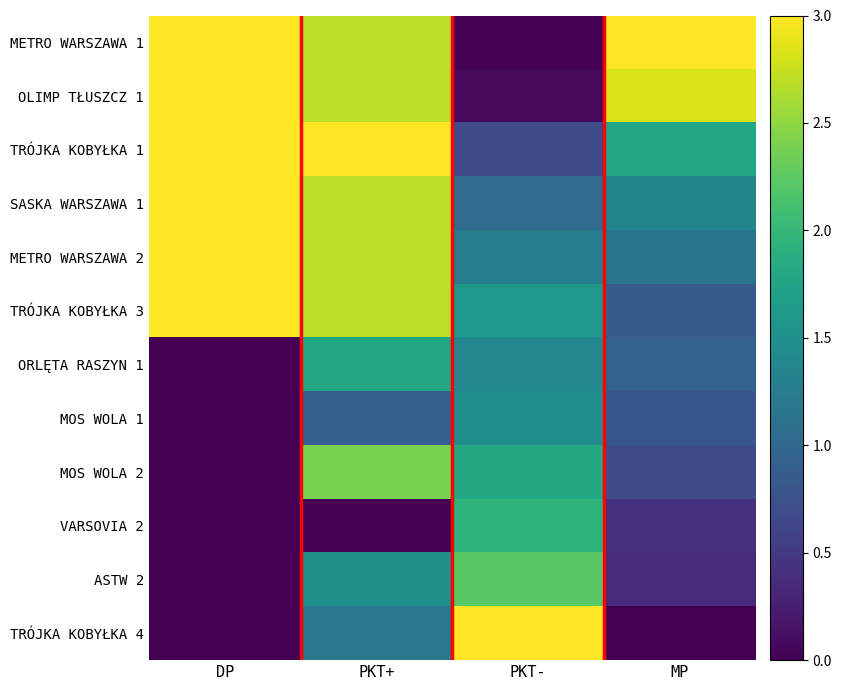

Reading right to left, extract all data points from this chart.

METRO WARSZAWA 1: MP=3.0	PKT-=0.0	PKT+=2.7	DP=3.0
OLIMP TŁUSZCZ 1: MP=2.8	PKT-=0.1	PKT+=2.7	DP=3.0
TRÓJKA KOBYŁKA 1: MP=1.8	PKT-=0.7	PKT+=3.0	DP=3.0
SASKA WARSZAWA 1: MP=1.4	PKT-=1.0	PKT+=2.7	DP=3.0
METRO WARSZAWA 2: MP=1.2	PKT-=1.3	PKT+=2.7	DP=3.0
TRÓJKA KOBYŁKA 3: MP=0.9	PKT-=1.6	PKT+=2.7	DP=3.0
ORLĘTA RASZYN 1: MP=0.9	PKT-=1.4	PKT+=1.8	DP=0.0
MOS WOLA 1: MP=0.8	PKT-=1.5	PKT+=0.9	DP=0.0
MOS WOLA 2: MP=0.7	PKT-=1.8	PKT+=2.4	DP=0.0
VARSOVIA 2: MP=0.4	PKT-=2.0	PKT+=0.0	DP=0.0
ASTW 2: MP=0.4	PKT-=2.2	PKT+=1.5	DP=0.0
TRÓJKA KOBYŁKA 4: MP=0.0	PKT-=3.0	PKT+=1.2	DP=0.0